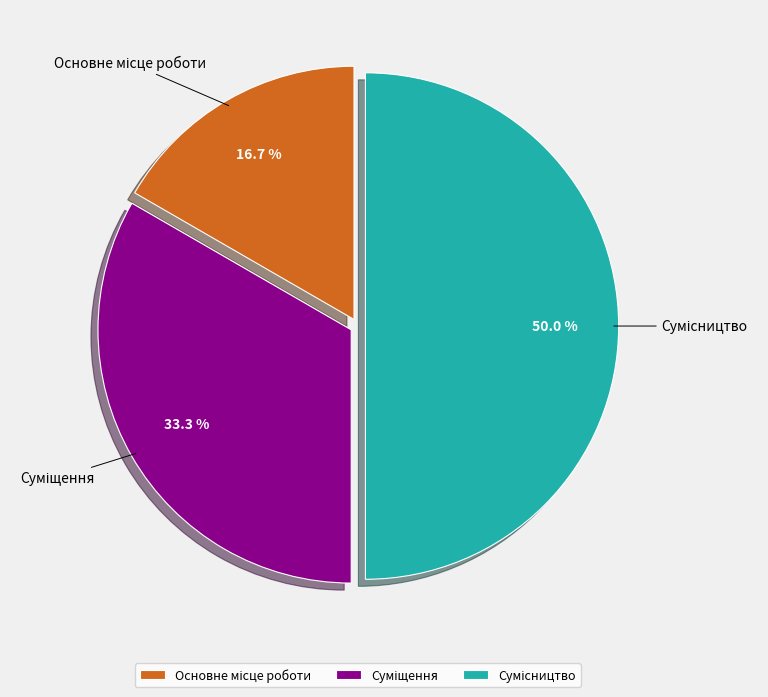

To the nearest percent, what portion does Суміщення represent?

33%